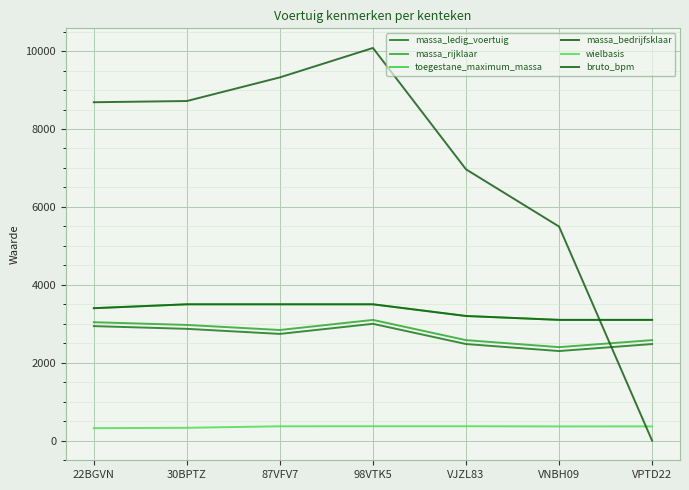

What is the greatest value displayed?

10080